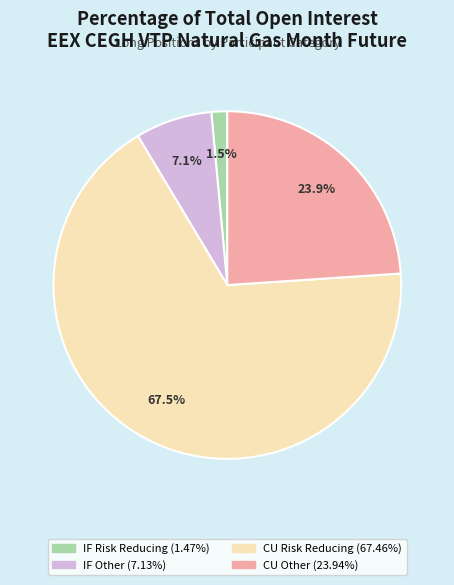

Is there a majority slice in this chart?

Yes